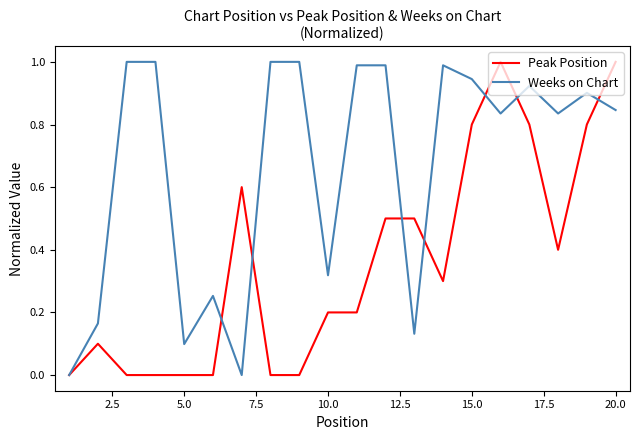

Which series has the largest total across all categories?

Weeks on Chart